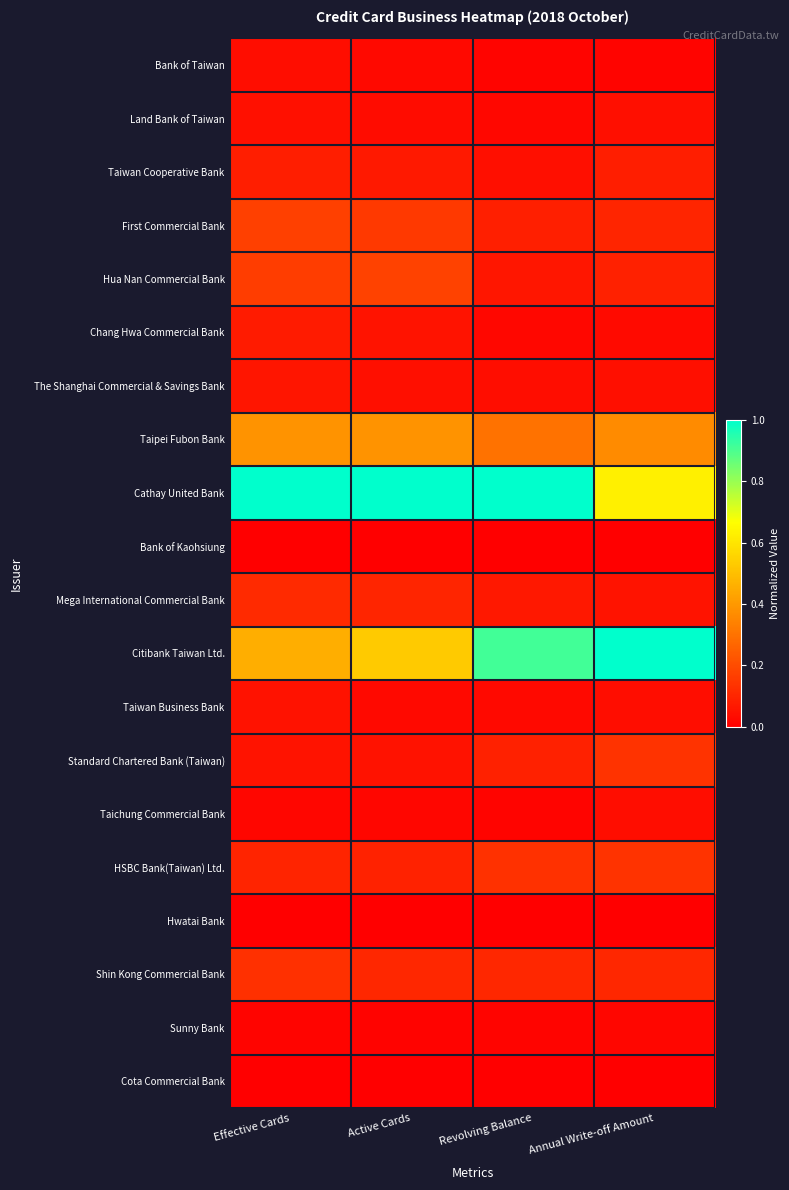

How many data points does each series have?

4